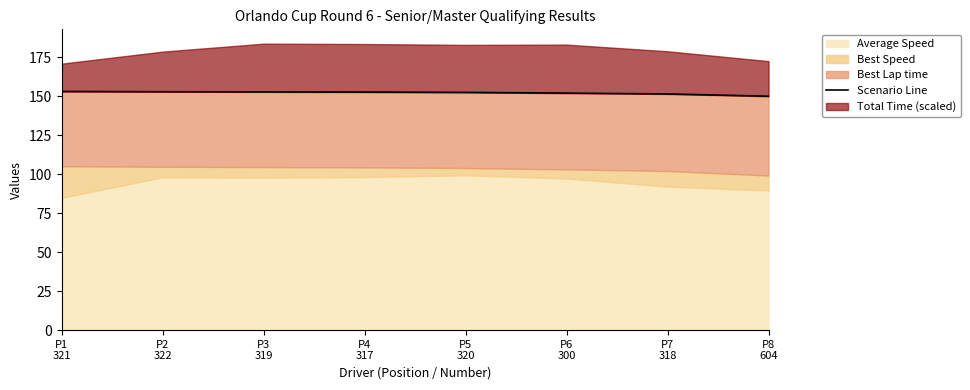

Reading left to right, what are all the values shown in this chart?

P1
321=153.0	P2
322=152.9	P3
319=152.8	P4
317=152.7	P5
320=152.4	P6
300=152.0	P7
318=151.4	P8
604=150.0